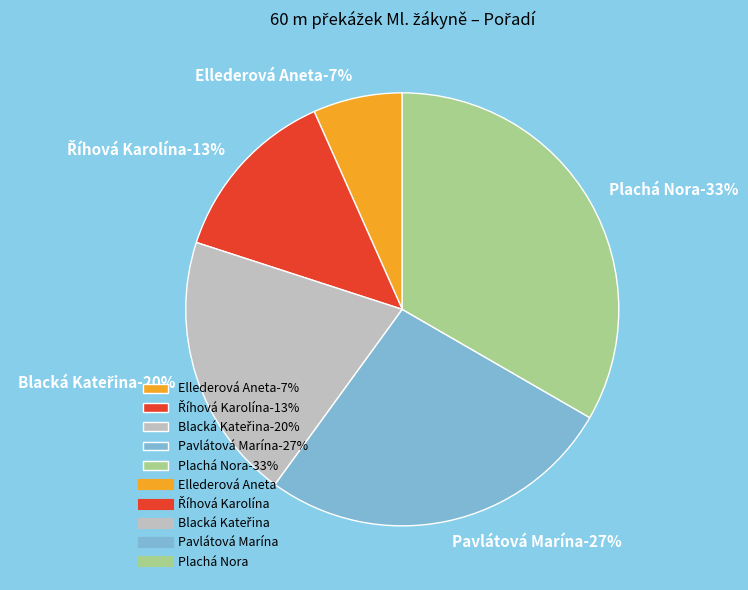

To the nearest percent, what percentage of the pie is Říhová Karolína?

13%